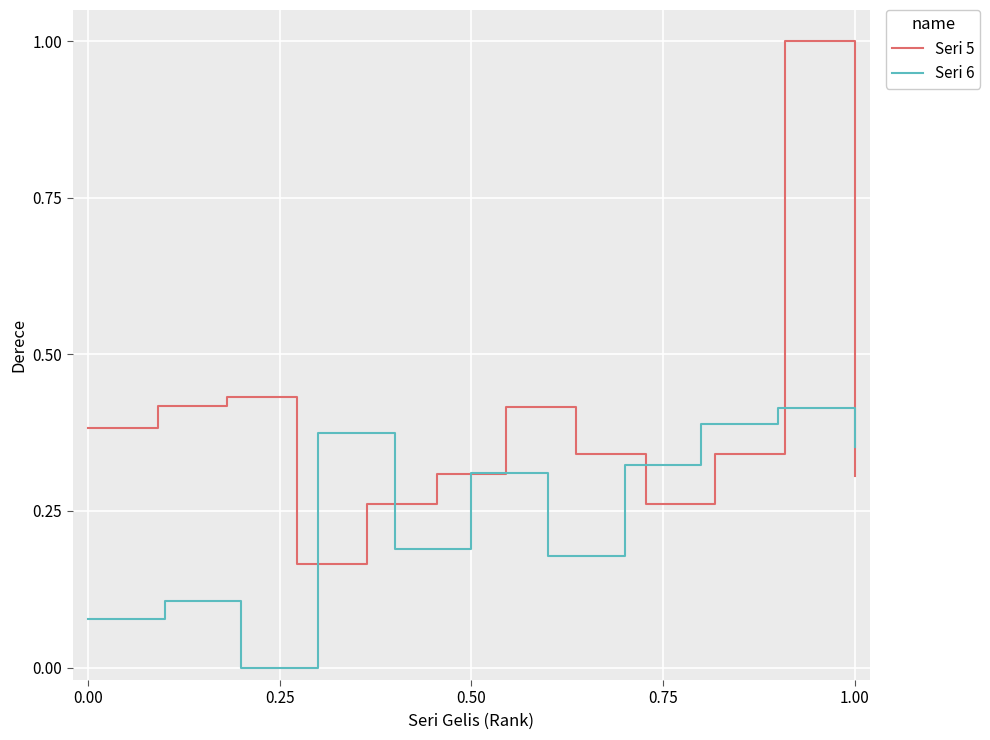

What is the sum of all values?

4.6